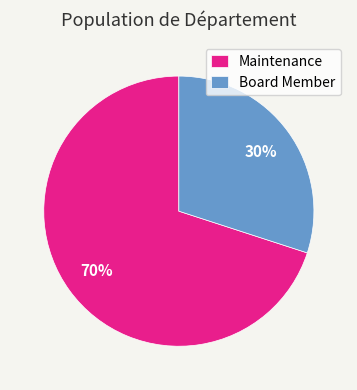

True or false: Maintenance accounts for 61% of the total.

False